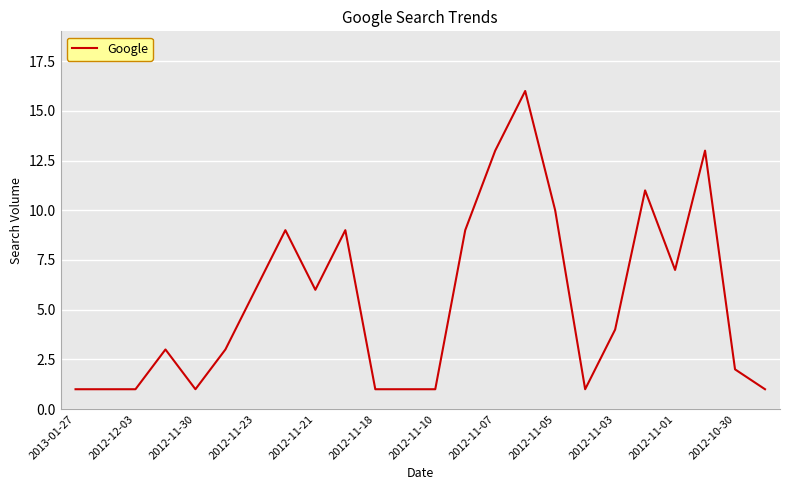

What is the maximum value shown in the chart?

16